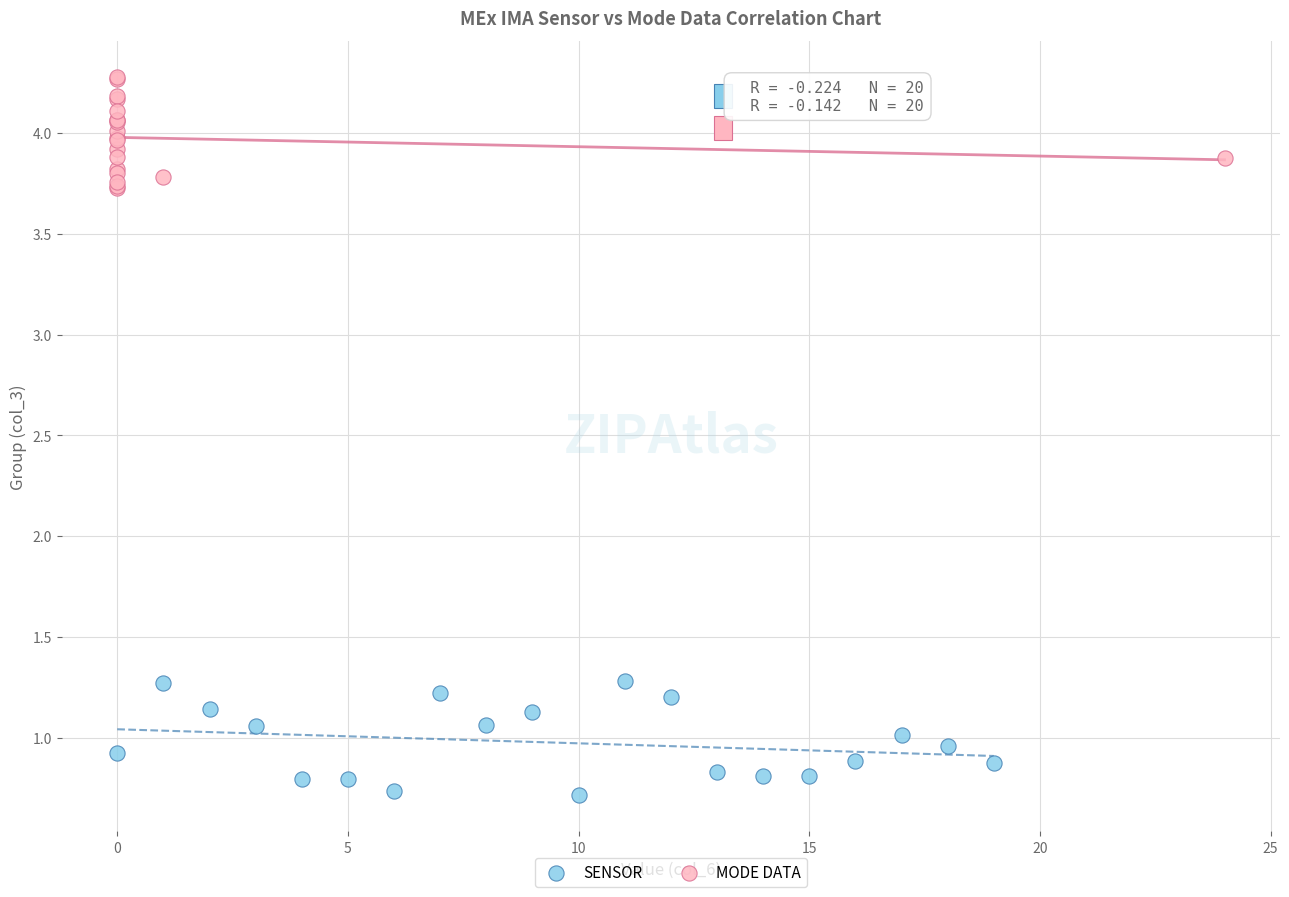

Which series reaches the maximum Y coordinate?

MODE DATA